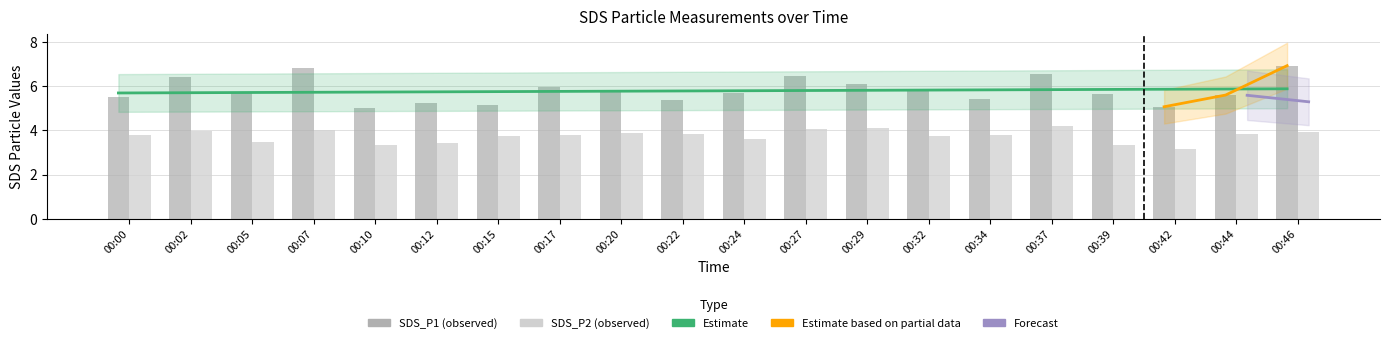

Reading left to right, extract all data points from this chart.

SDS_P1: 5.5	6.4	5.7	6.8	5.0	5.2	5.2	6.0	5.8	5.4	5.7	6.5	6.1	5.8	5.4	6.5	5.6	5.1	5.6	6.9
SDS_P2: 3.8	4.0	3.5	4.0	3.3	3.5	3.8	3.8	3.9	3.9	3.6	4.0	4.1	3.8	3.8	4.2	3.3	3.2	3.8	4.0